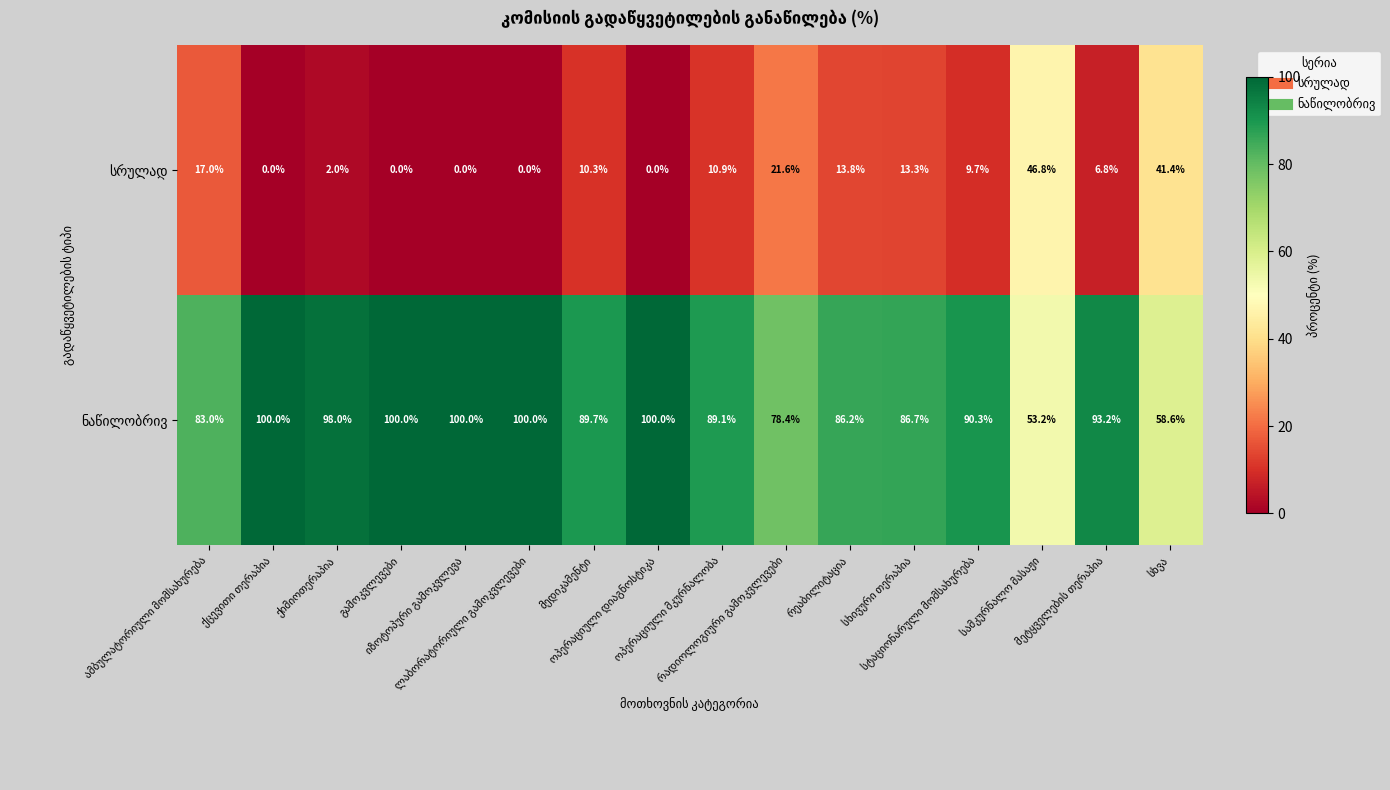

What is the maximum value shown in the chart?

100.0